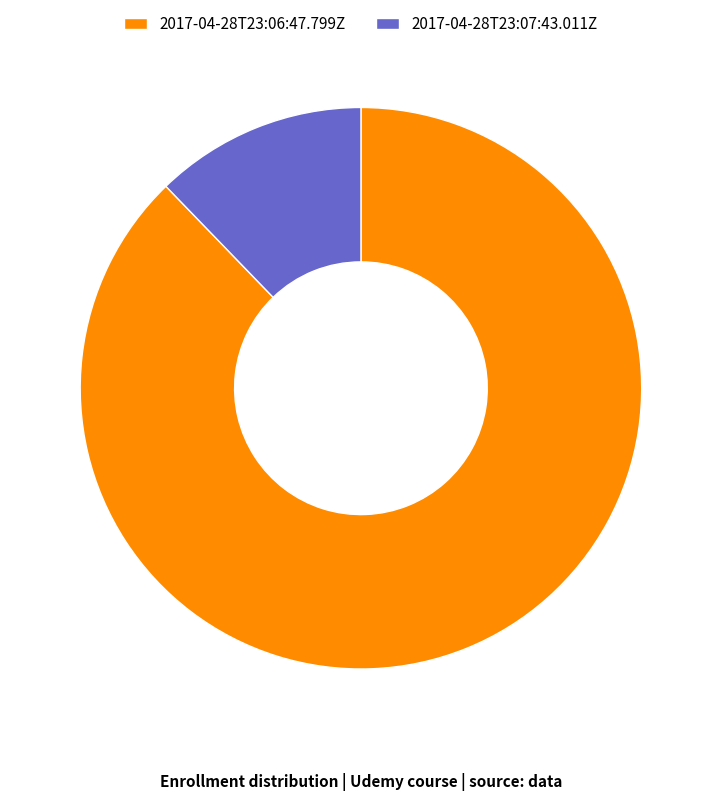

Count the number of slices in the pie.

2